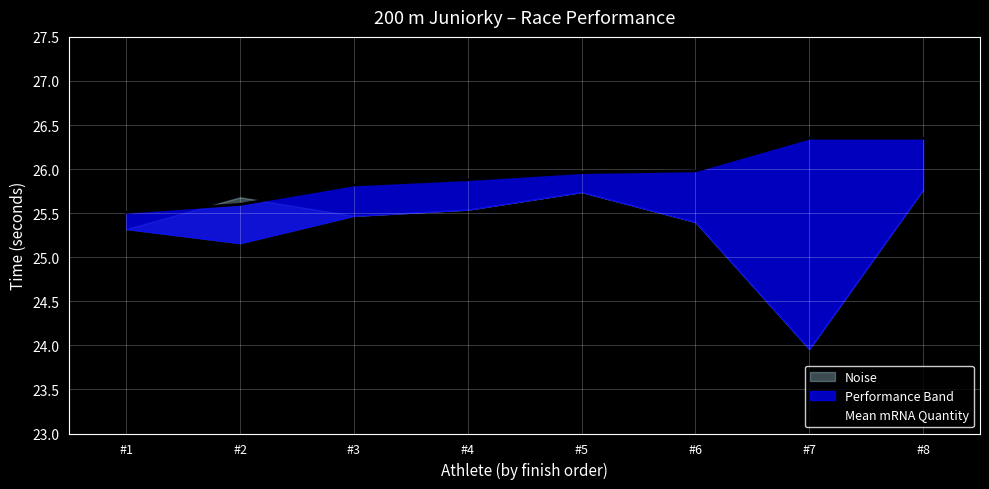

List the labels in order of value, largest first.

#7, #8, #6, #5, #4, #3, #2, #1